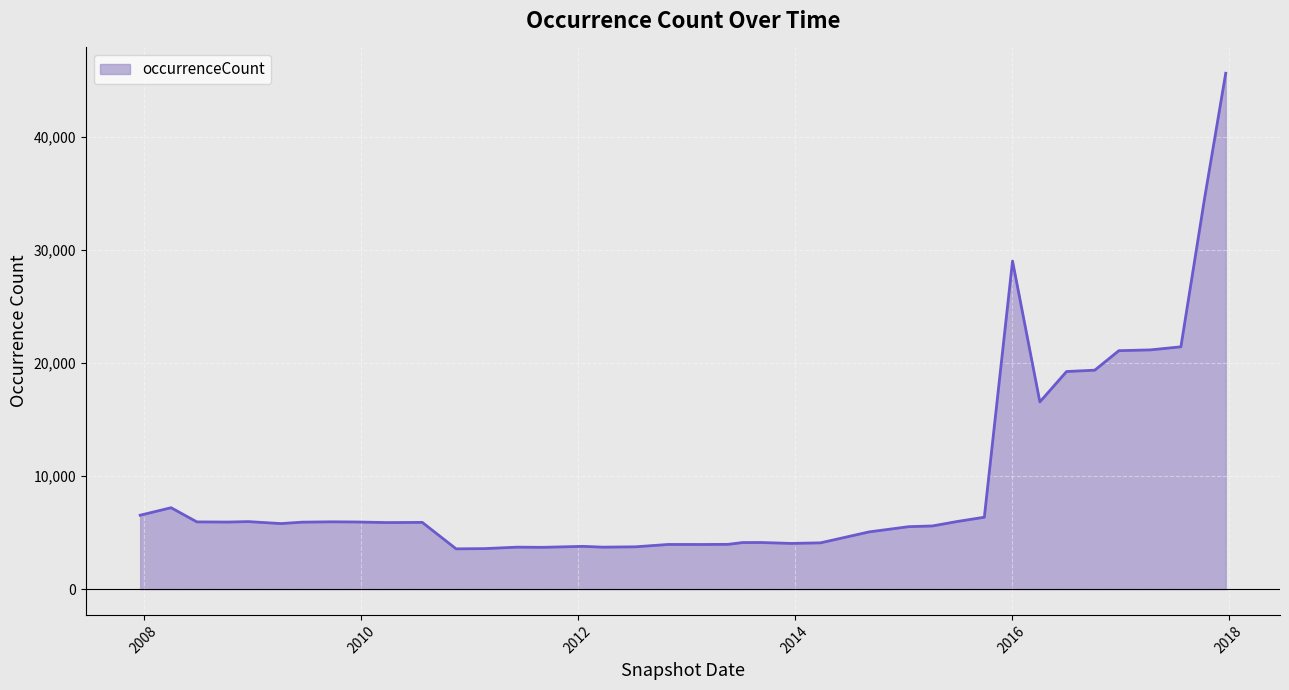

What is the maximum value shown in the chart?

45648